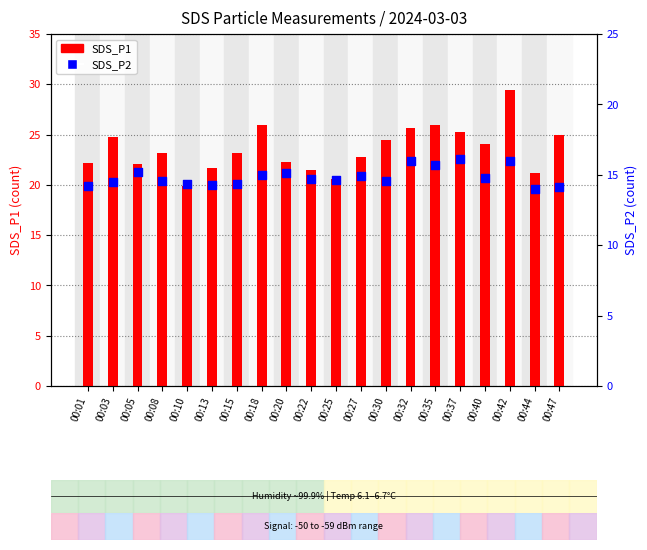

What is the total value across all series at 00:25?

35.2